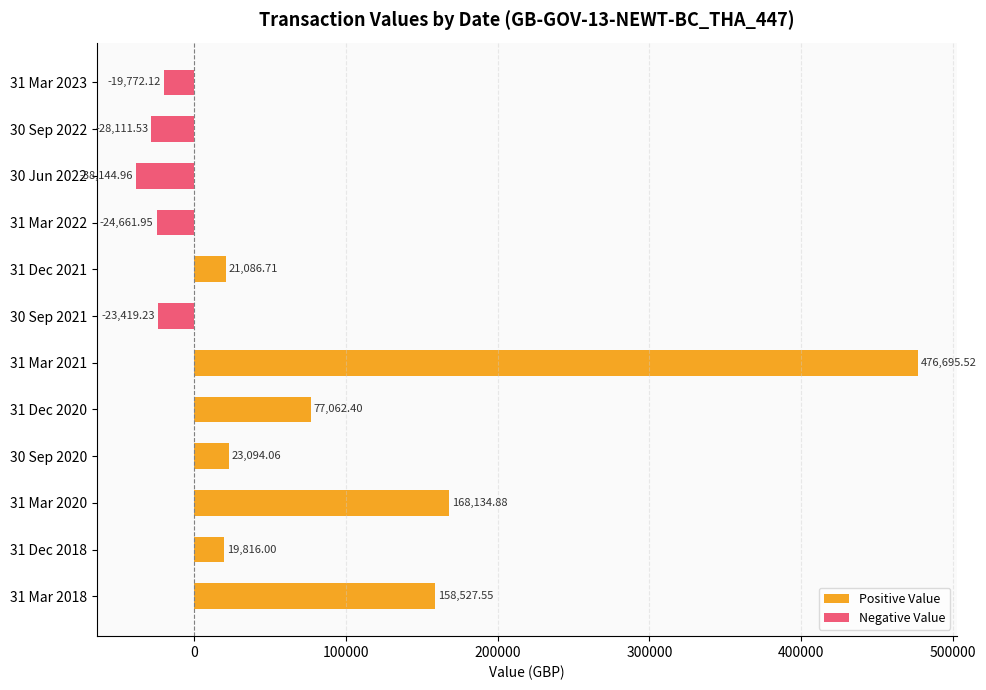

What is the average value of the Negative Value series?

-11175.8